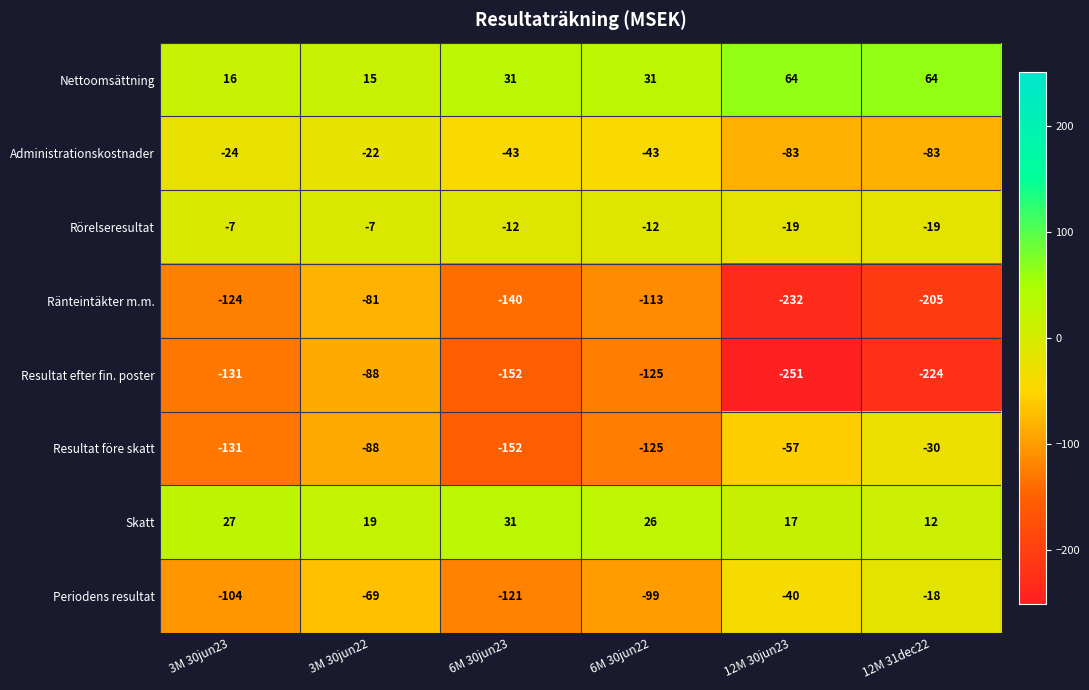

What is the difference between the maximum and second lowest values in the Rörelseresultat series?

12